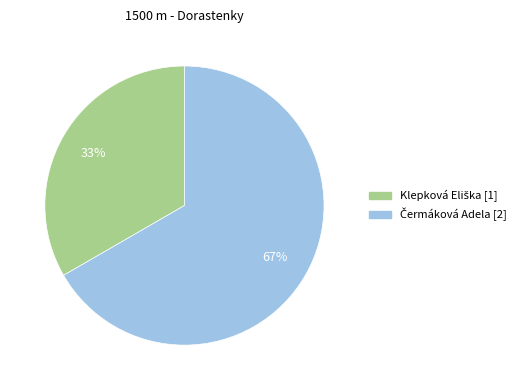

Does any single category account for the majority?

Yes